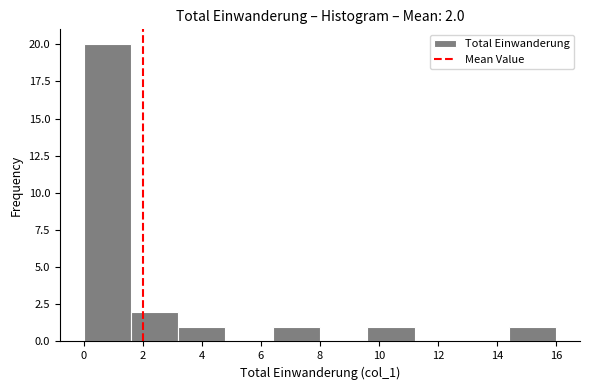

Over which range of the x-axis is the bar tallest?

0.0 to 1.6